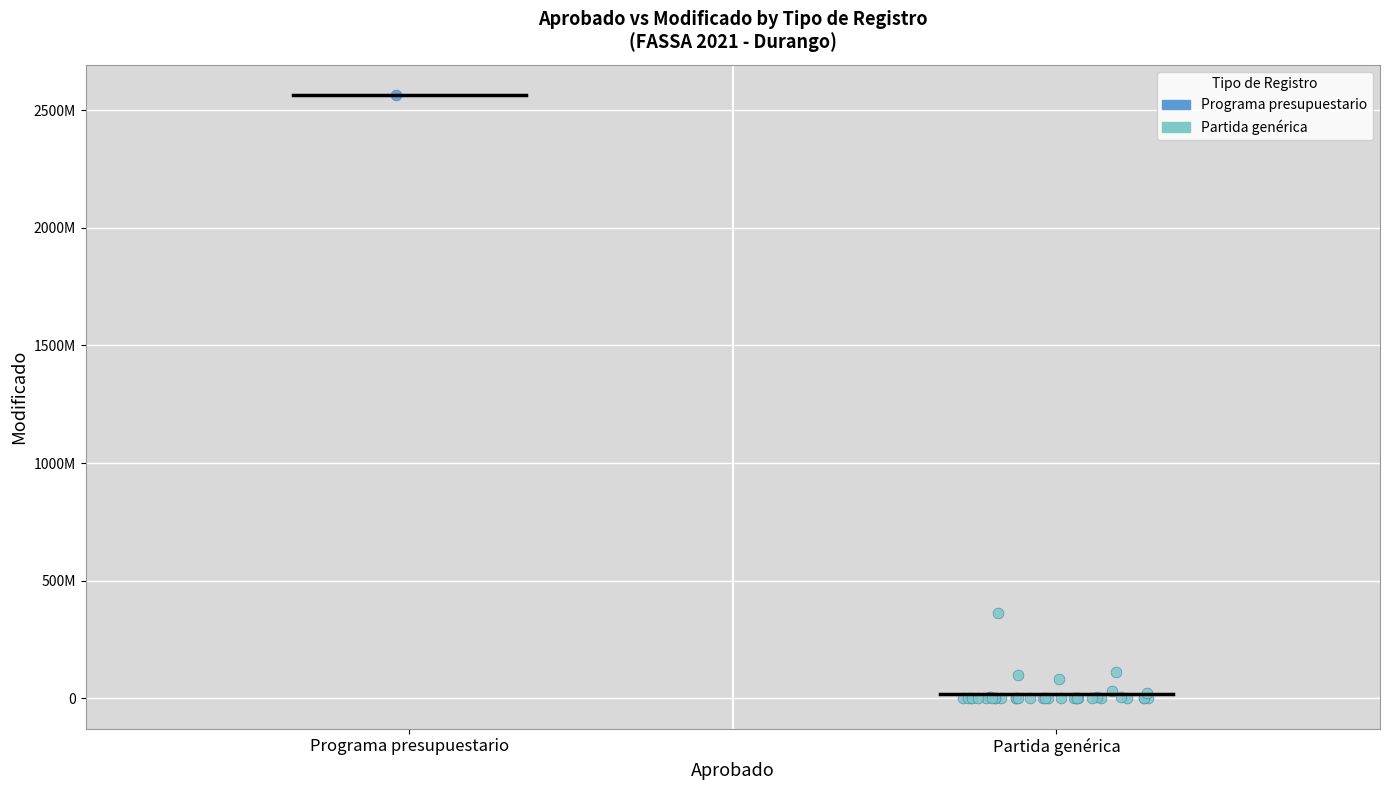

What are all the series names shown in the legend?

Programa presupuestario, Partida genérica